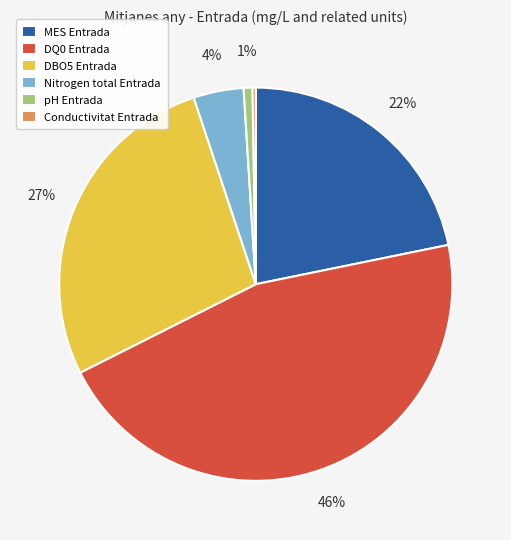

Approximately how many times larger is the value at DQ0 Entrada compared to DBO5 Entrada?

1.7